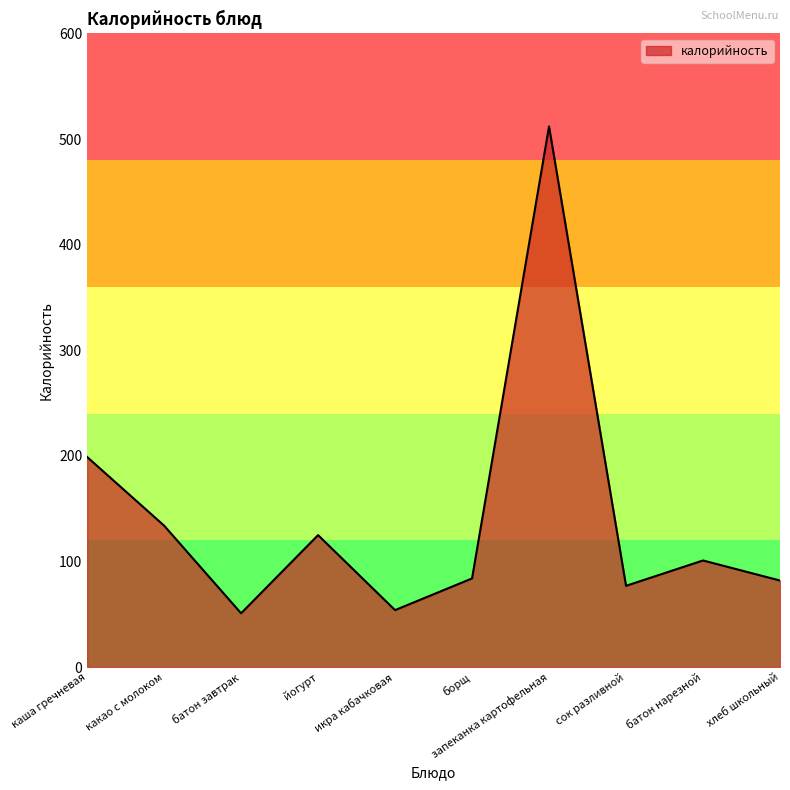

Is it true that the value at запеканка картофельная is 512?

True